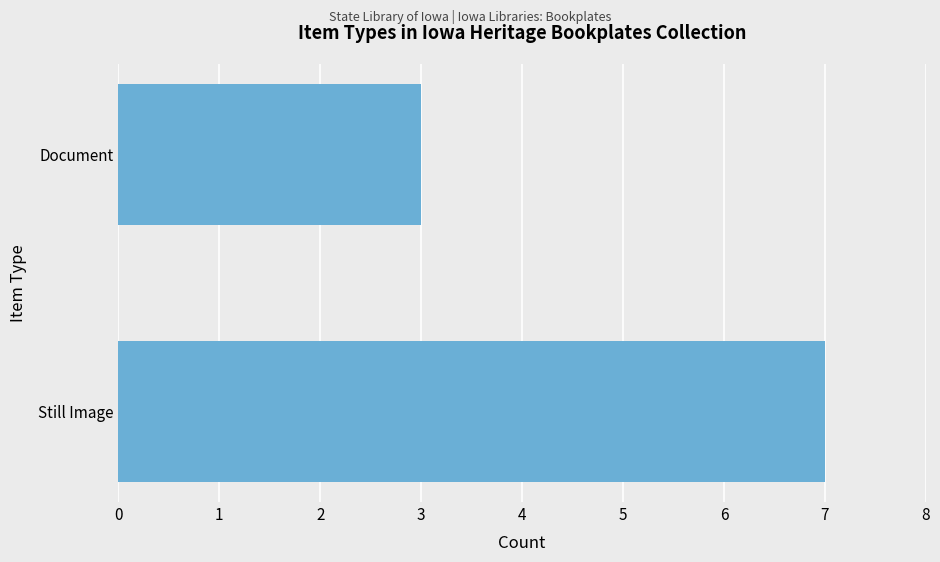

How many values are between 3 and 7?

2